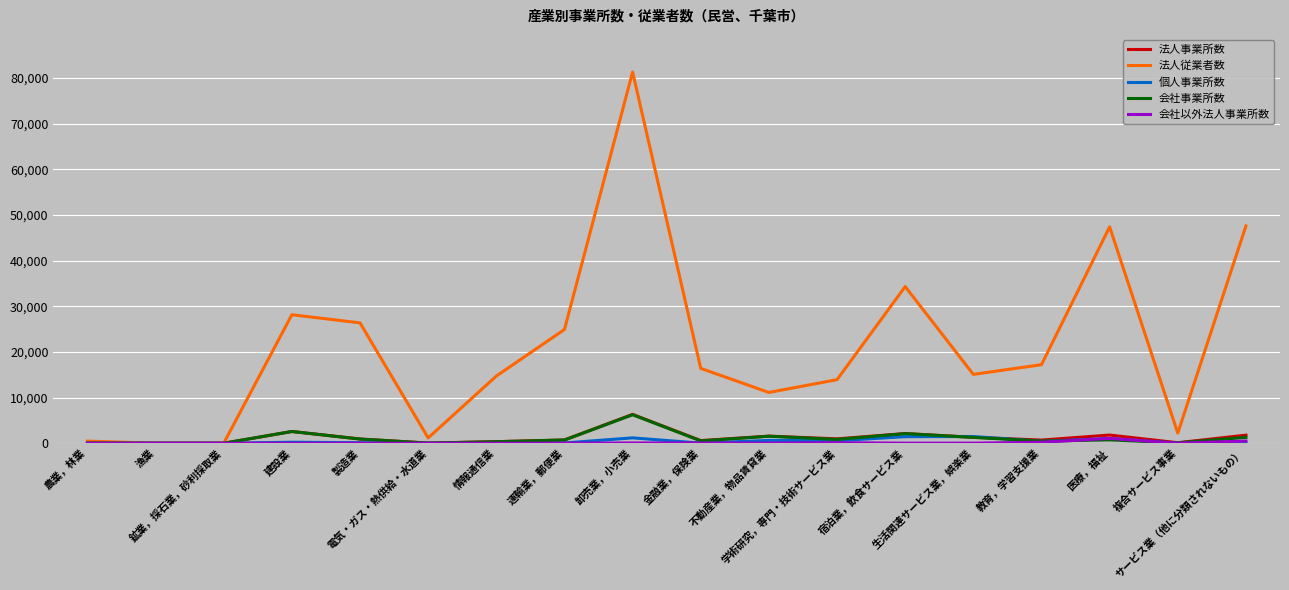

What value does the 会社事業所数 series have at 運輸業，郵便業, to the nearest 50?

700